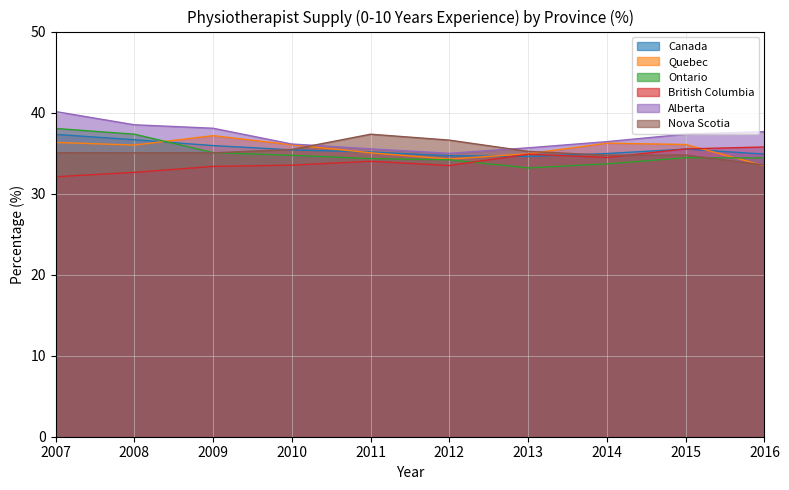

Between 2010 and 2011, which series saw the biggest shift?

Nova Scotia